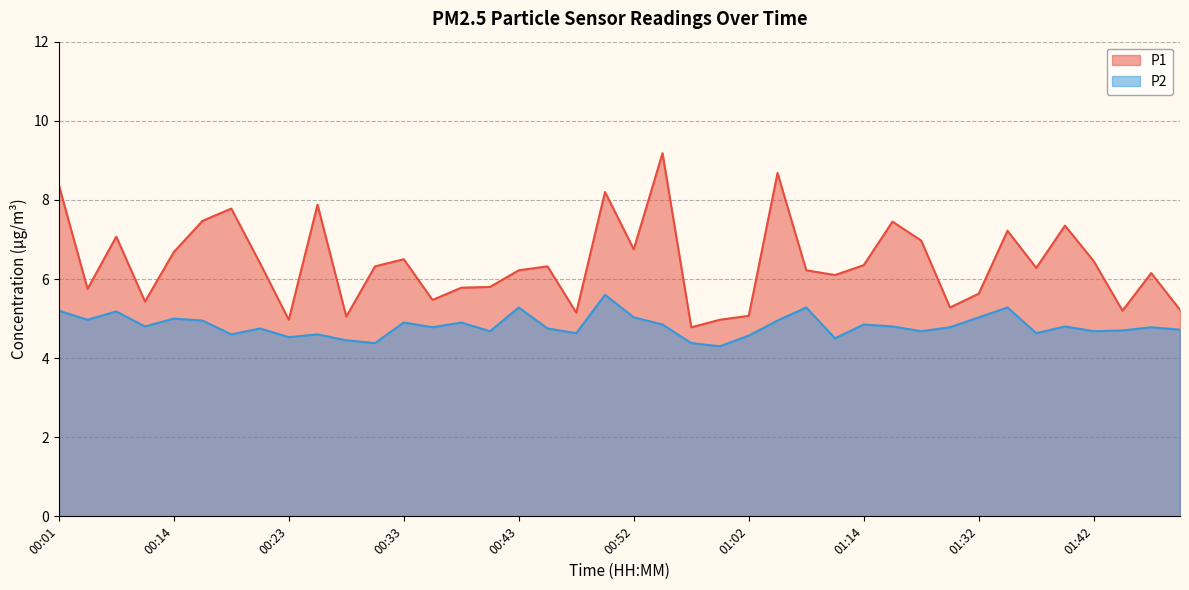

At 00:57, list the series in order from smallest to largest.

P2, P1